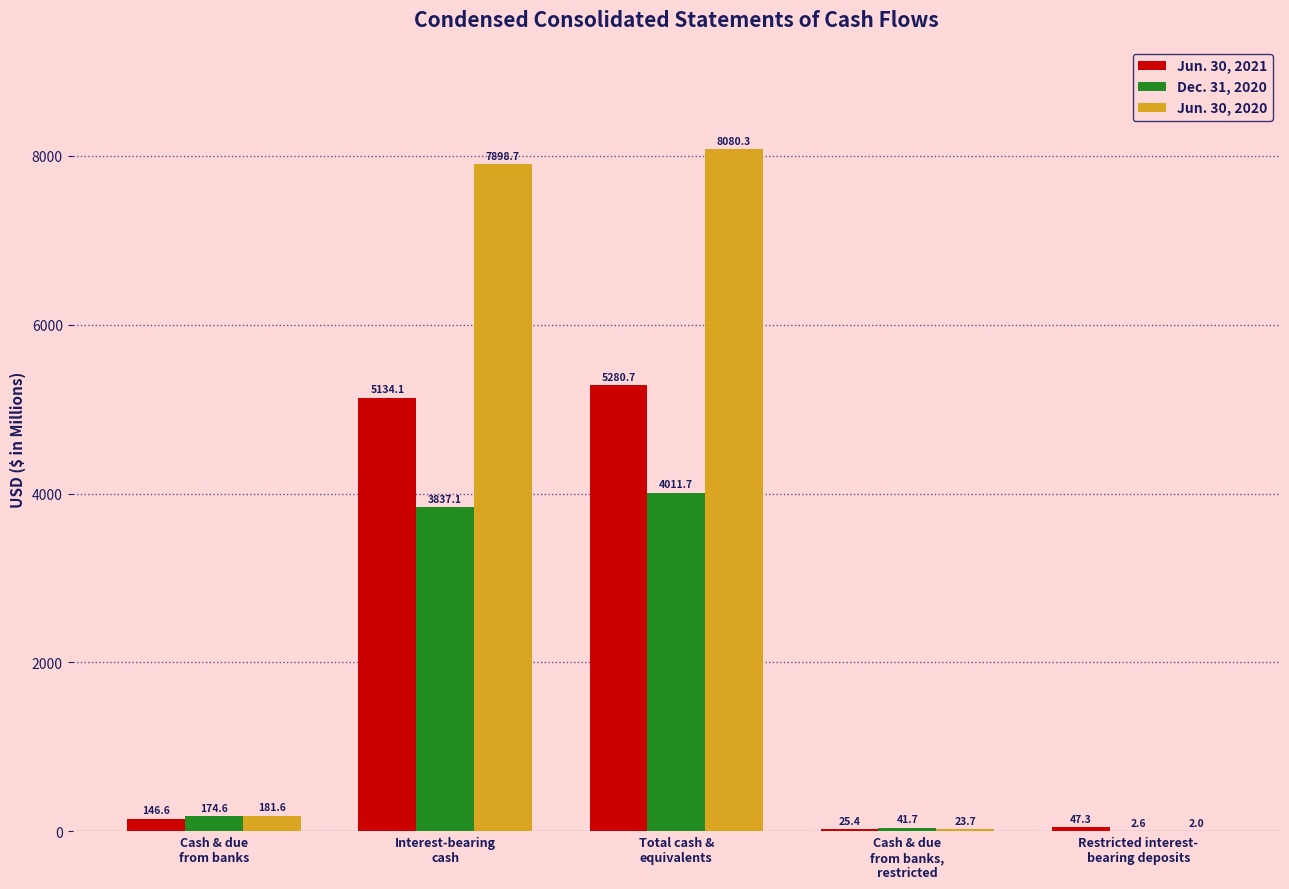

How many categories are shown in the chart?

5